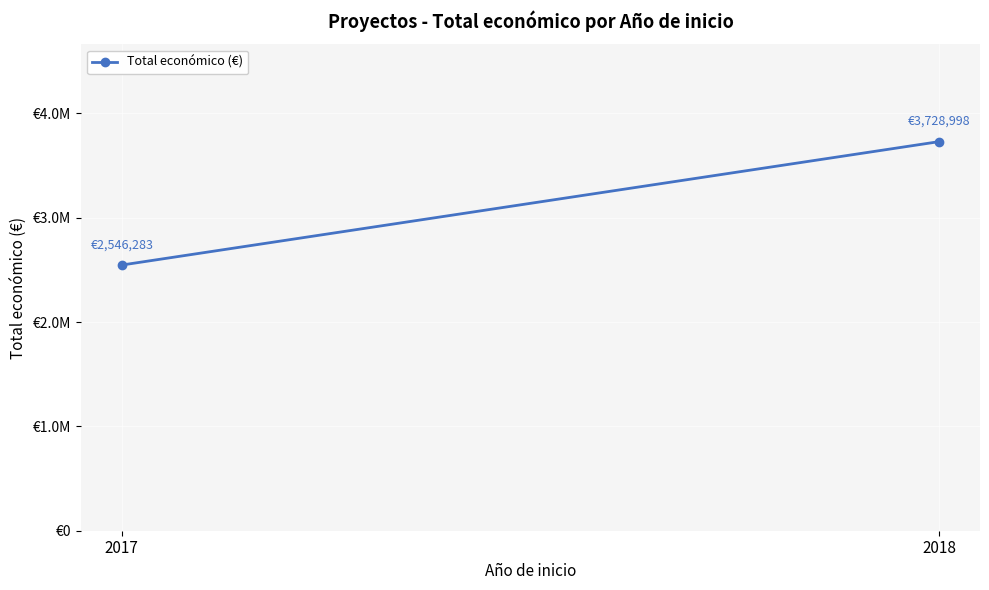

Rank the categories by value from highest to lowest.

2018, 2017